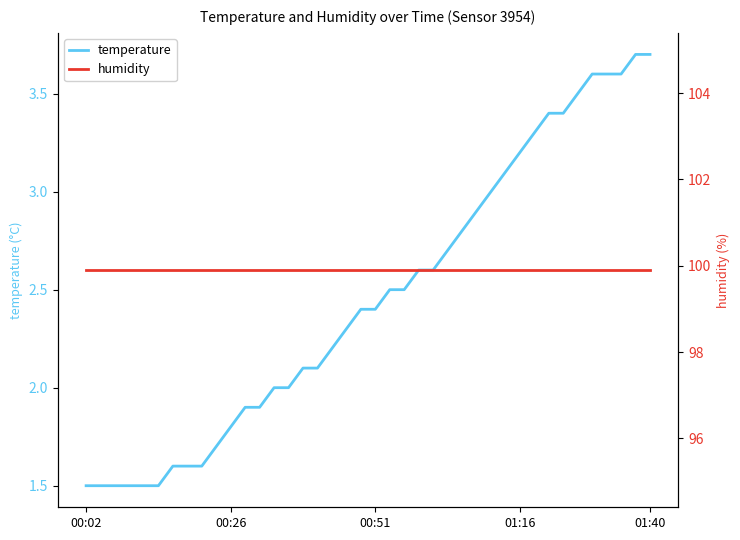

Reading left to right, list all the values displayed in this chart.

temperature: 1.5	1.5	1.5	1.5	1.5	1.5	1.6	1.6	1.6	1.7	1.8	1.9	1.9	2.0	2.0	2.1	2.1	2.2	2.3	2.4	2.4	2.5	2.5	2.6	2.6	2.7	2.8	2.9	3.0	3.1	3.2	3.3	3.4	3.4	3.5	3.6	3.6	3.6	3.7	3.7
humidity: 99.9	99.9	99.9	99.9	99.9	99.9	99.9	99.9	99.9	99.9	99.9	99.9	99.9	99.9	99.9	99.9	99.9	99.9	99.9	99.9	99.9	99.9	99.9	99.9	99.9	99.9	99.9	99.9	99.9	99.9	99.9	99.9	99.9	99.9	99.9	99.9	99.9	99.9	99.9	99.9